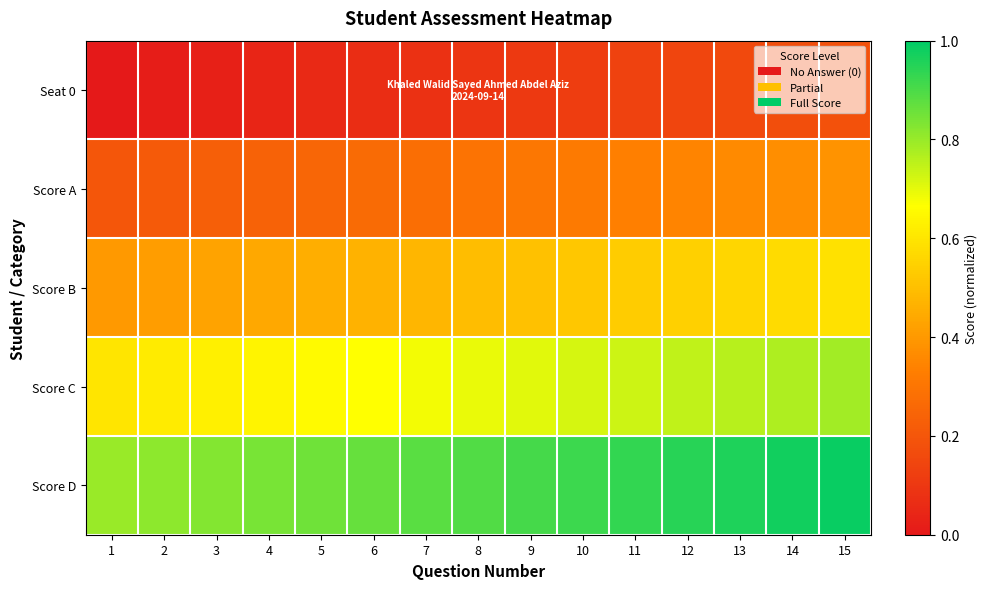

List the series in order of their peak value, highest first.

Score D, Score C, Score B, Score A, Seat 0